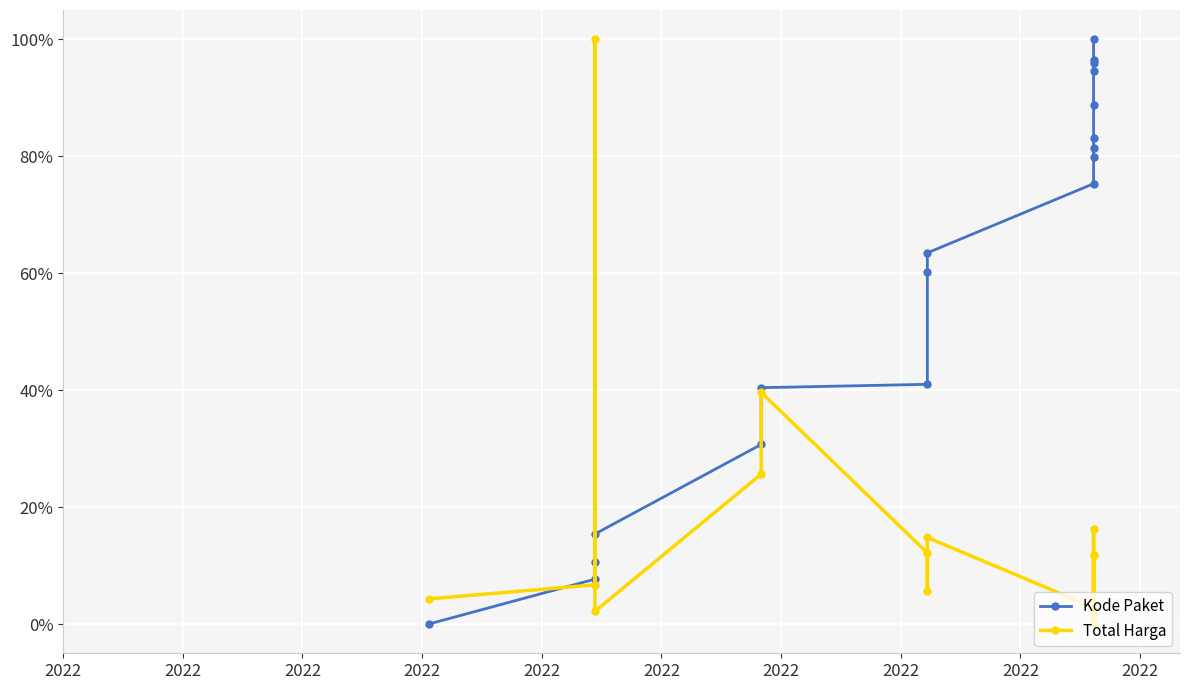

What is the sum of all Total Harga values?

2.6